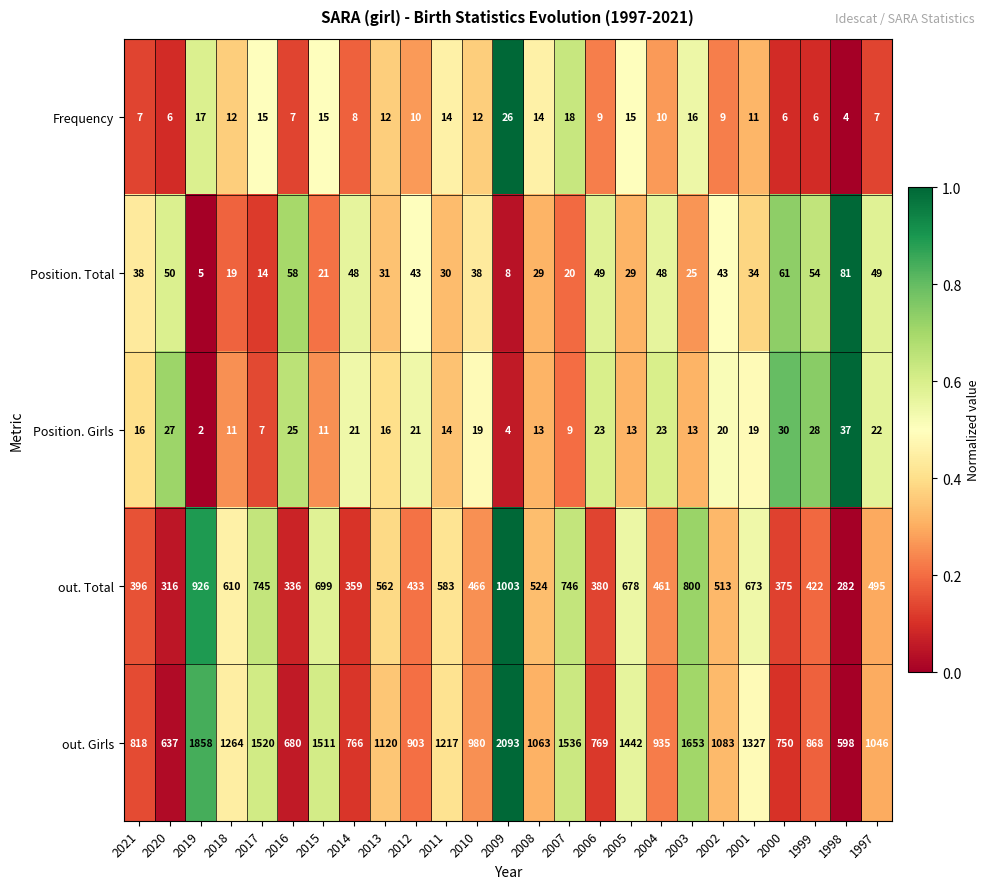

Which series has the largest total across all categories?

out. Girls